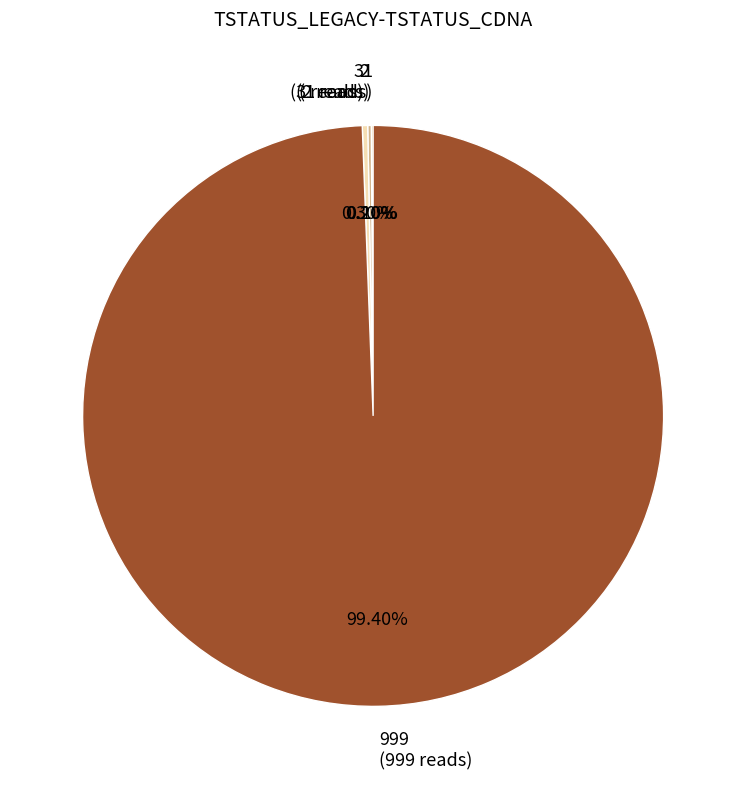

Which has a higher value, 999 (999 reads) or 3 (3 reads)?

999 (999 reads)